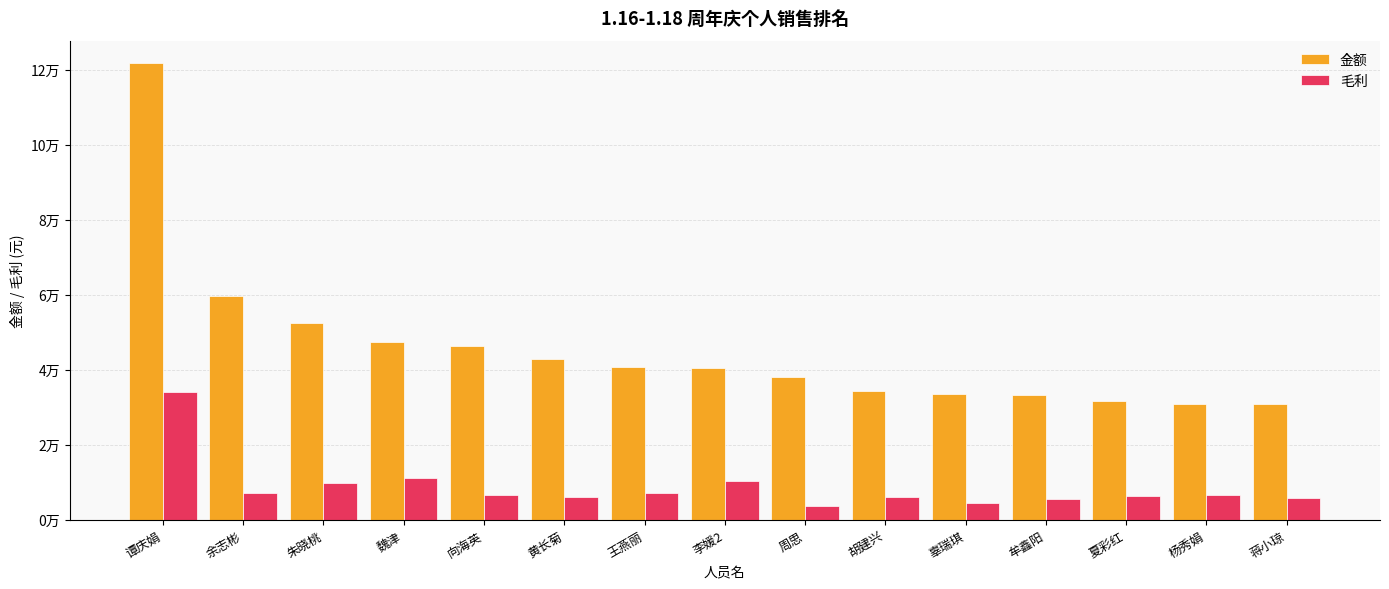

Which series has the widest spread of values?

金额